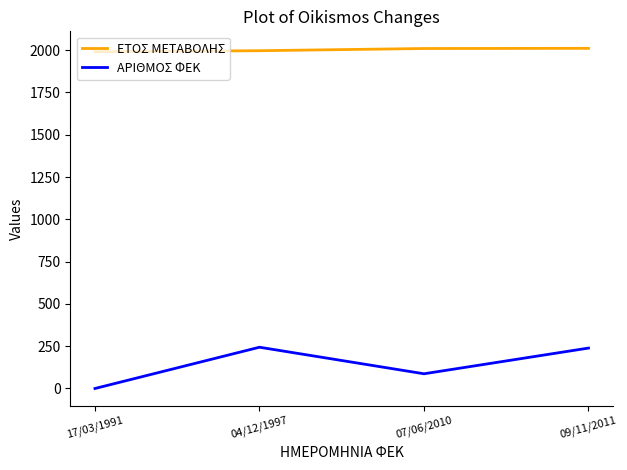

True or false: ΕΤΟΣ ΜΕΤΑΒΟΛΗΣ and ΑΡΙΘΜΟΣ ΦΕΚ cross at least once.

False